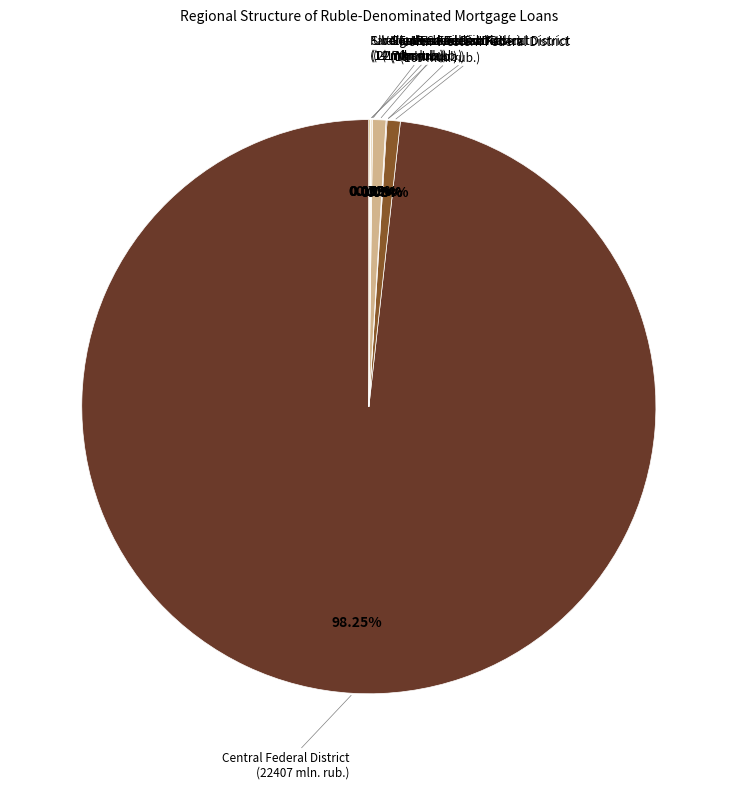

What is the change in value from North-Caucasian Federal District to Volga Federal District?

+170